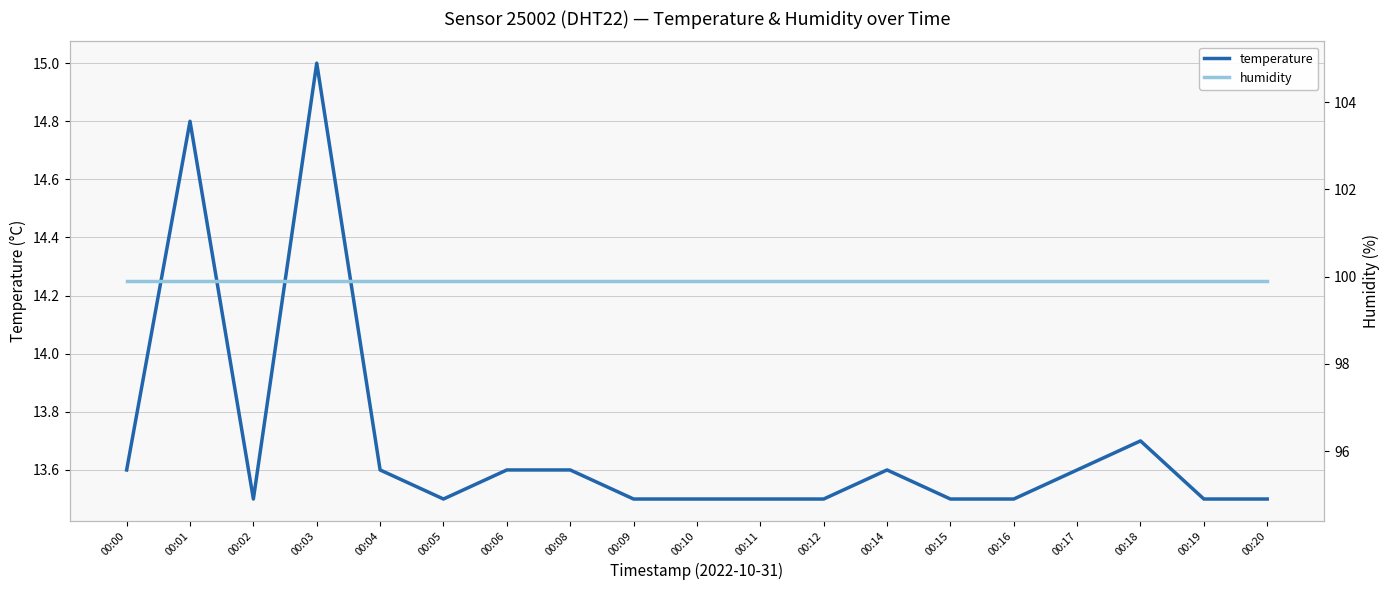

Reading right to left, transcribe all the data shown in this chart.

temperature: 00:20=13.5	00:19=13.5	00:18=13.7	00:17=13.6	00:16=13.5	00:15=13.5	00:14=13.6	00:12=13.5	00:11=13.5	00:10=13.5	00:09=13.5	00:08=13.6	00:06=13.6	00:05=13.5	00:04=13.6	00:03=15.0	00:02=13.5	00:01=14.8	00:00=13.6
humidity: 00:20=99.9	00:19=99.9	00:18=99.9	00:17=99.9	00:16=99.9	00:15=99.9	00:14=99.9	00:12=99.9	00:11=99.9	00:10=99.9	00:09=99.9	00:08=99.9	00:06=99.9	00:05=99.9	00:04=99.9	00:03=99.9	00:02=99.9	00:01=99.9	00:00=99.9